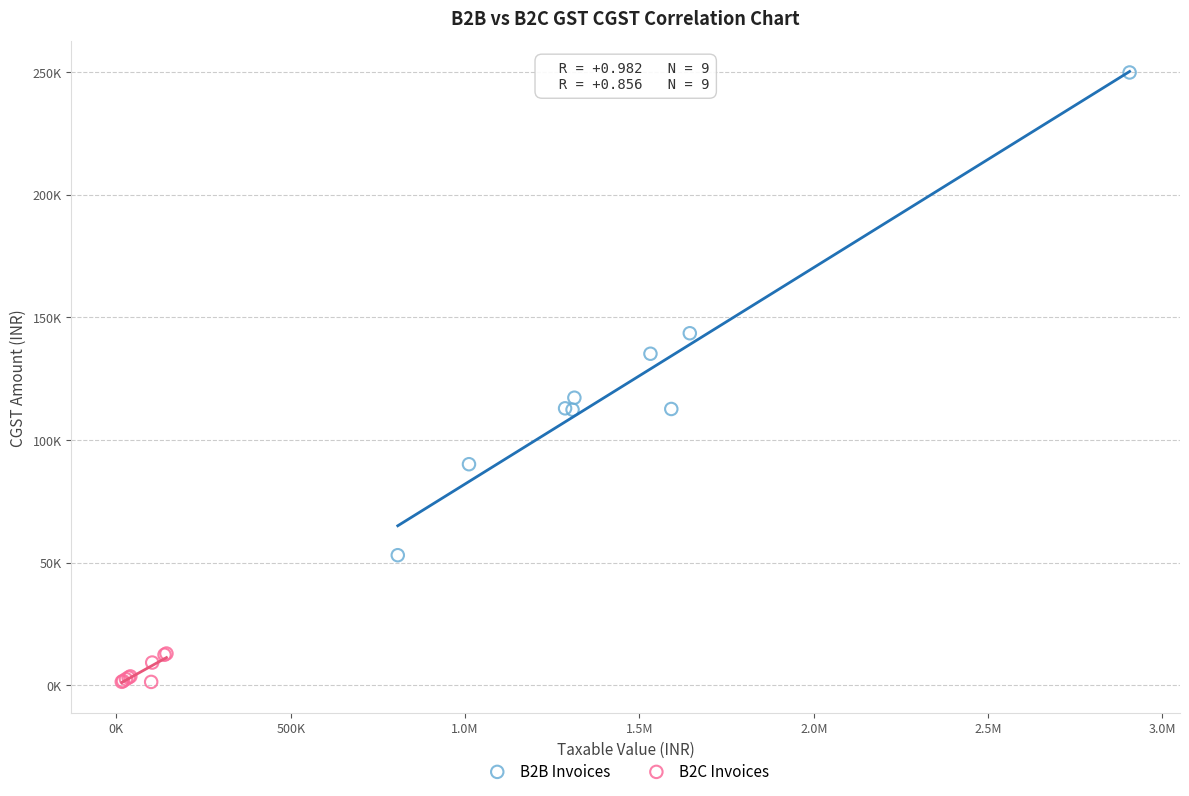

Which series reaches the maximum Y coordinate?

B2B Invoices